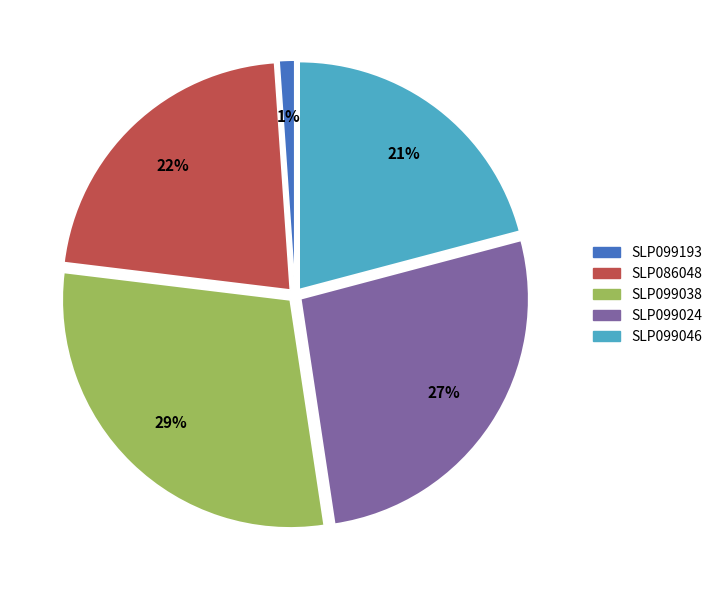

To the nearest percent, what is the average slice percentage?

20%